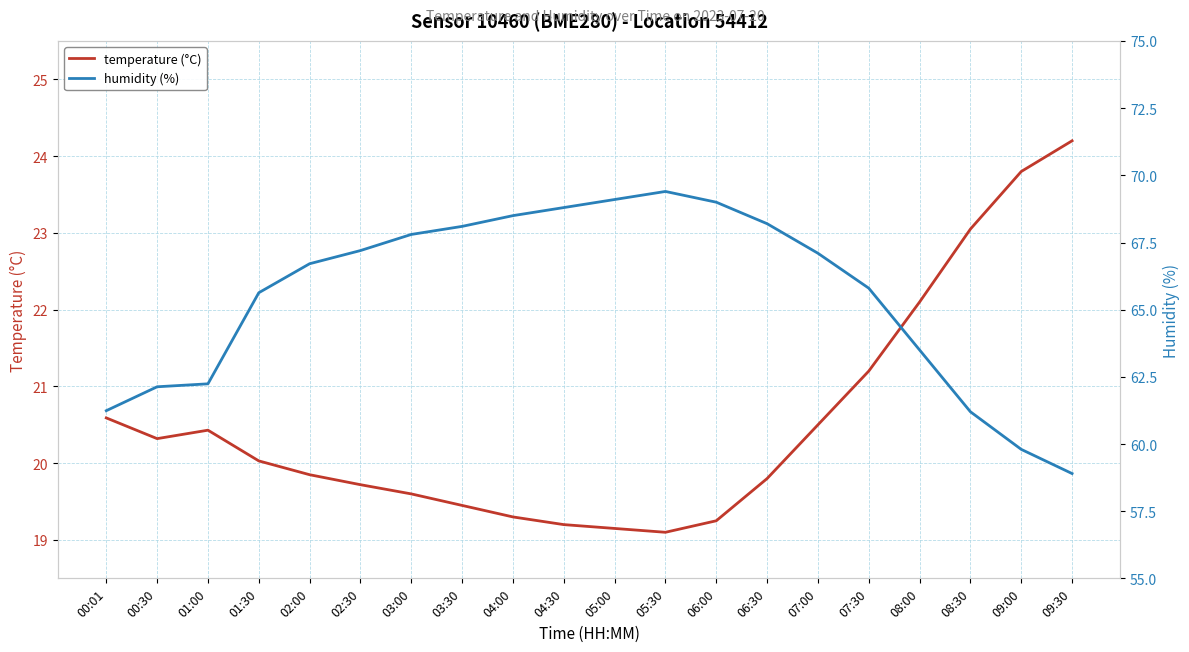

How many interior local valleys does the temperature (°C) series have?

2